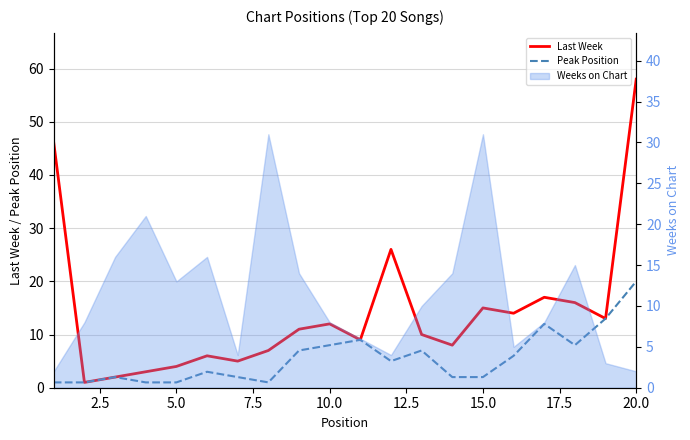

Which series has the largest range (max minus min)?

Last Week